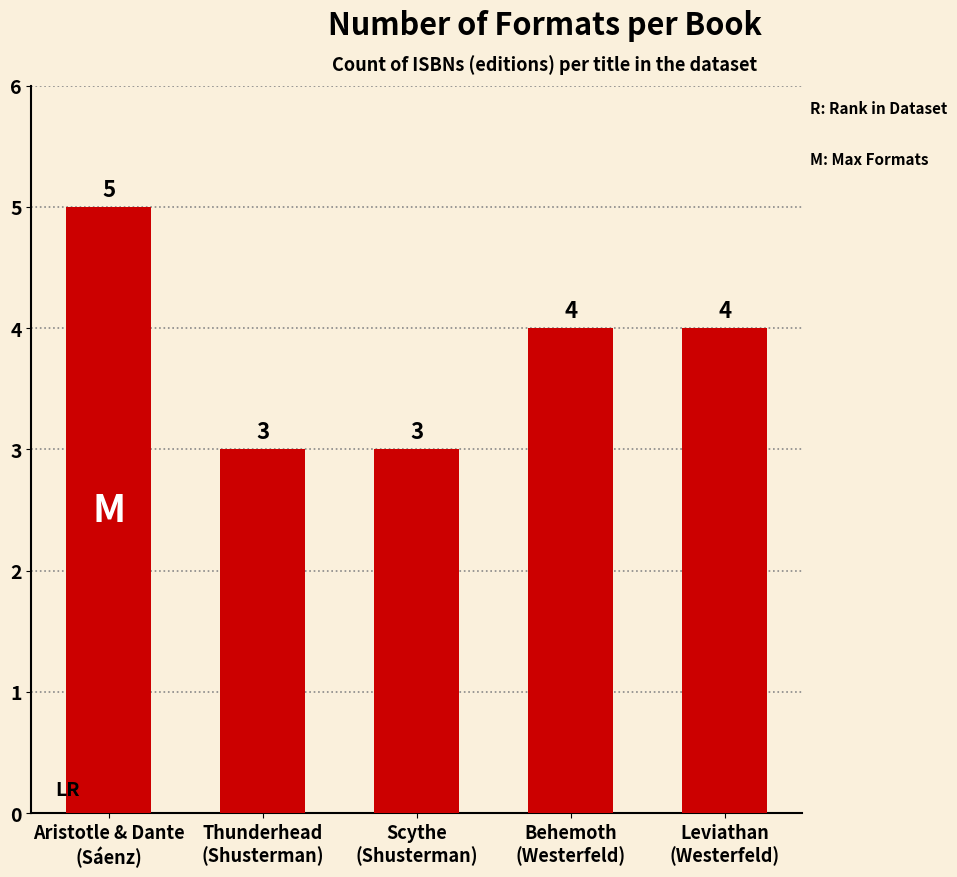

How many series are shown in this chart?

1